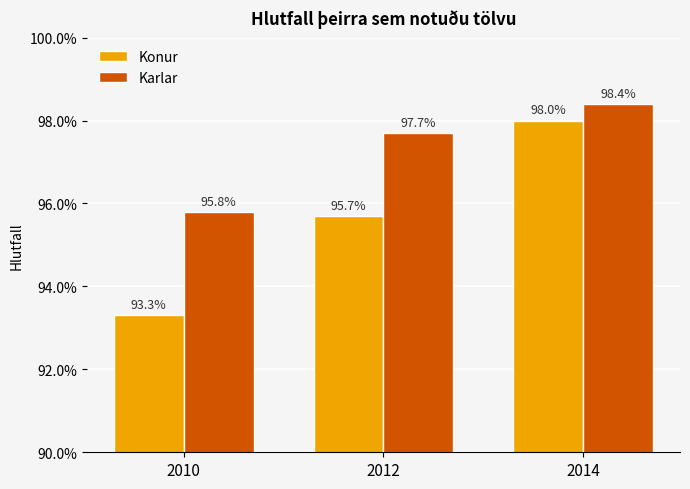

What are all the series names shown in the legend?

Konur, Karlar